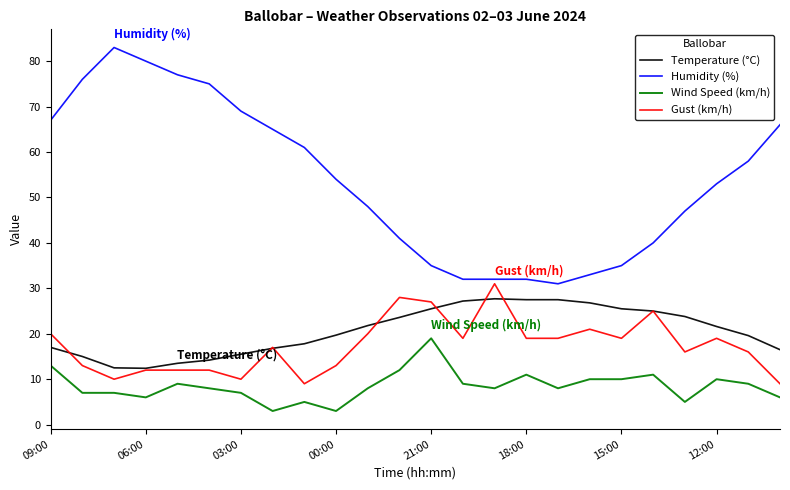

What is the minimum value shown in the chart?

3.0